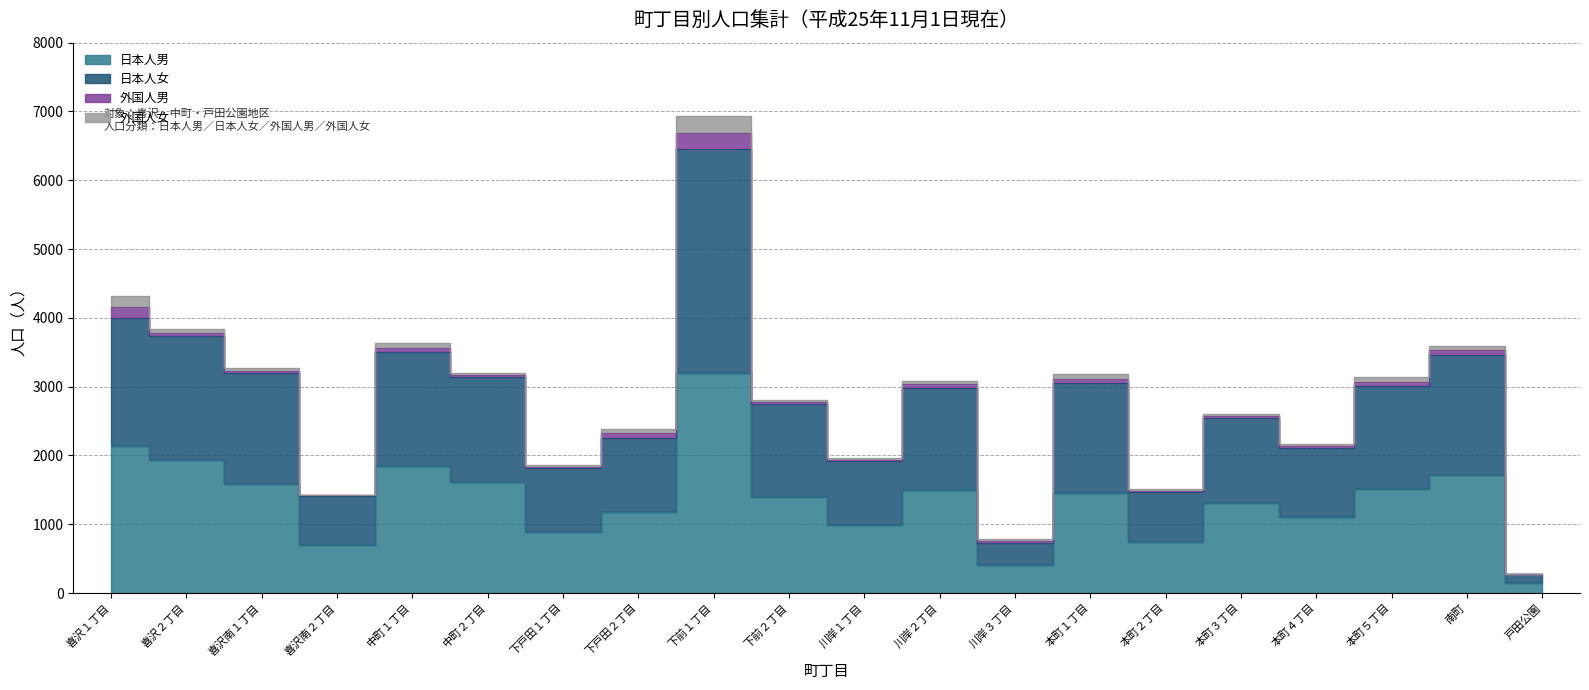

Is the value of 日本人女 at 本町５丁目 greater than the value of 日本人男 at 戸田公園?

Yes